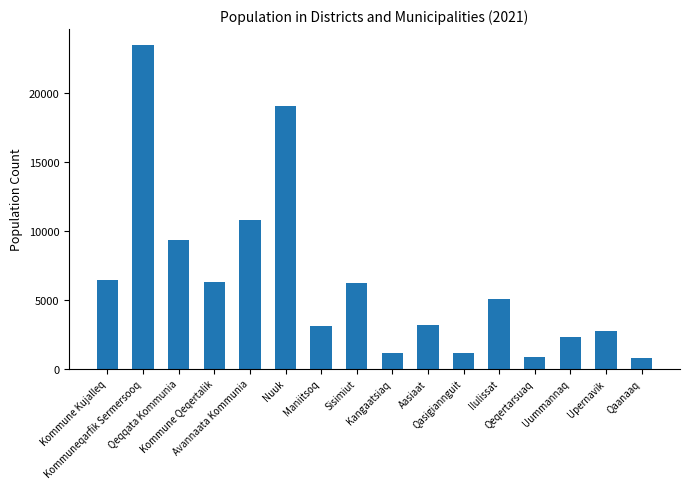

What is the value of the 2nd bar from the left?

23462